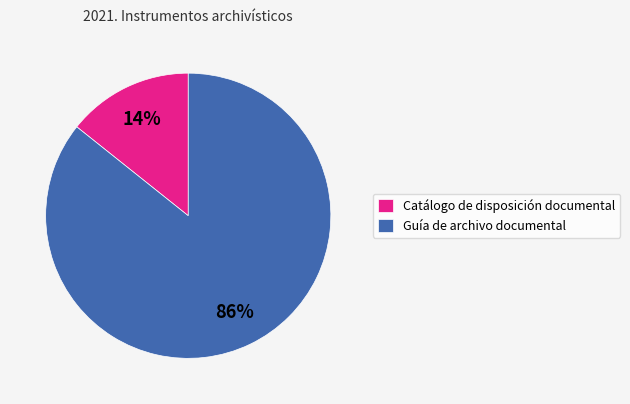

Which category has the biggest portion of the pie?

Guía de archivo documental